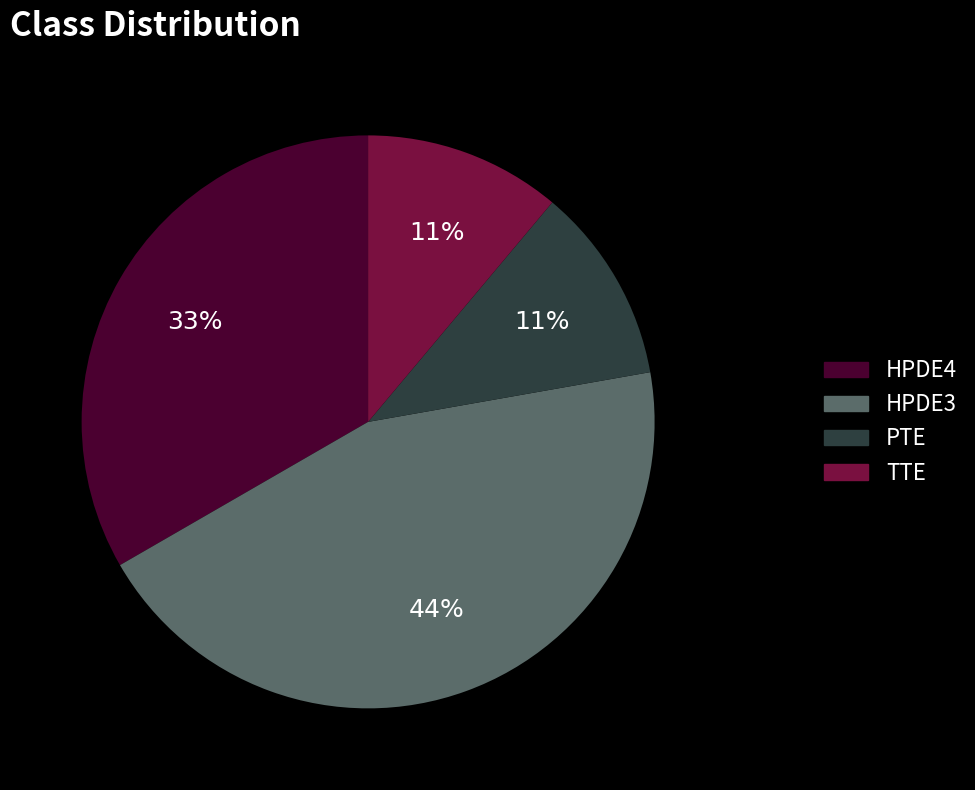

Which category has the biggest portion of the pie?

HPDE3